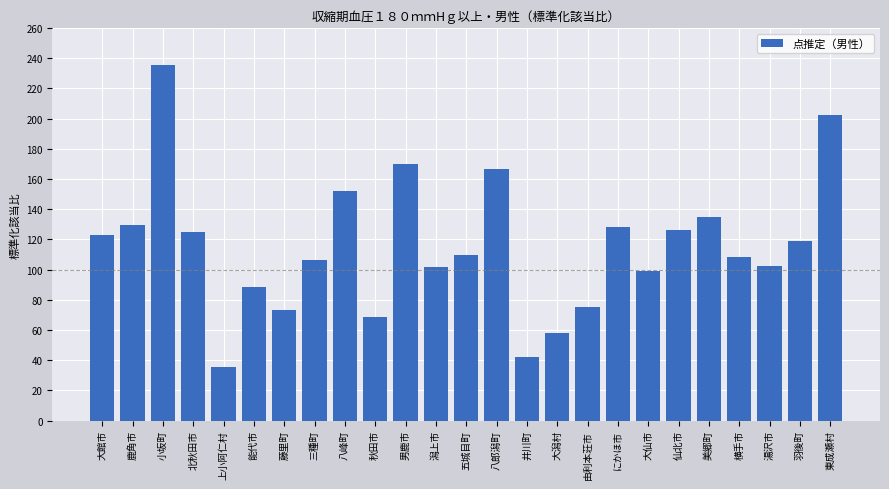

Which label corresponds to the smallest value in the chart?

上小阿仁村